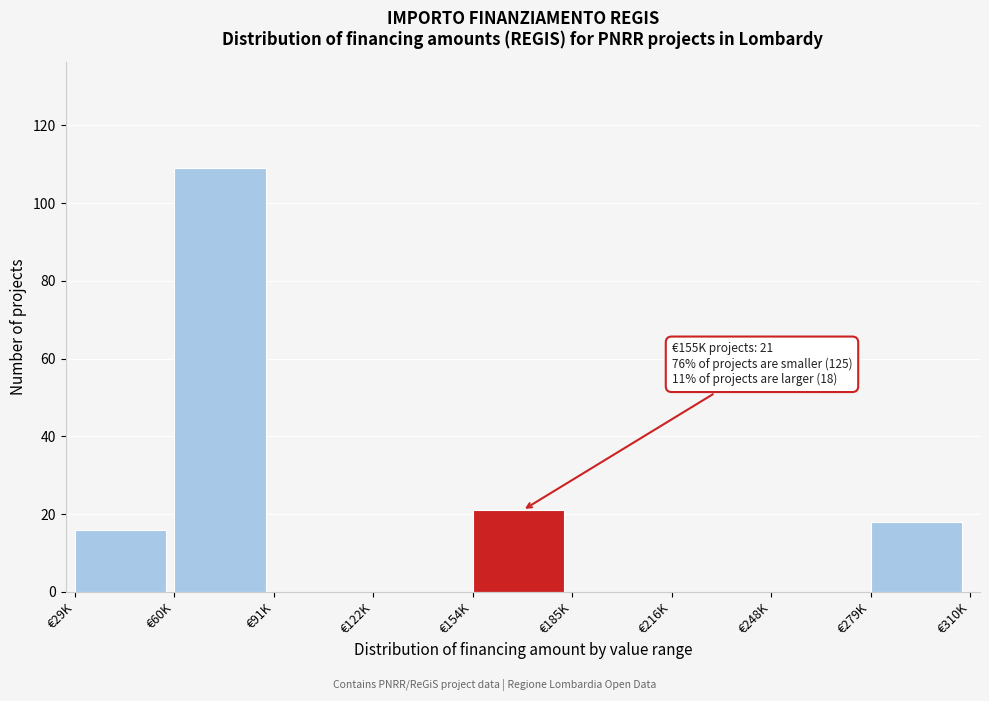

Reading left to right, list all the values displayed in this chart.

€29K=16	€60K=109	€91K=0	€122K=0	€154K=21	€185K=0	€216K=0	€248K=0	€279K=18